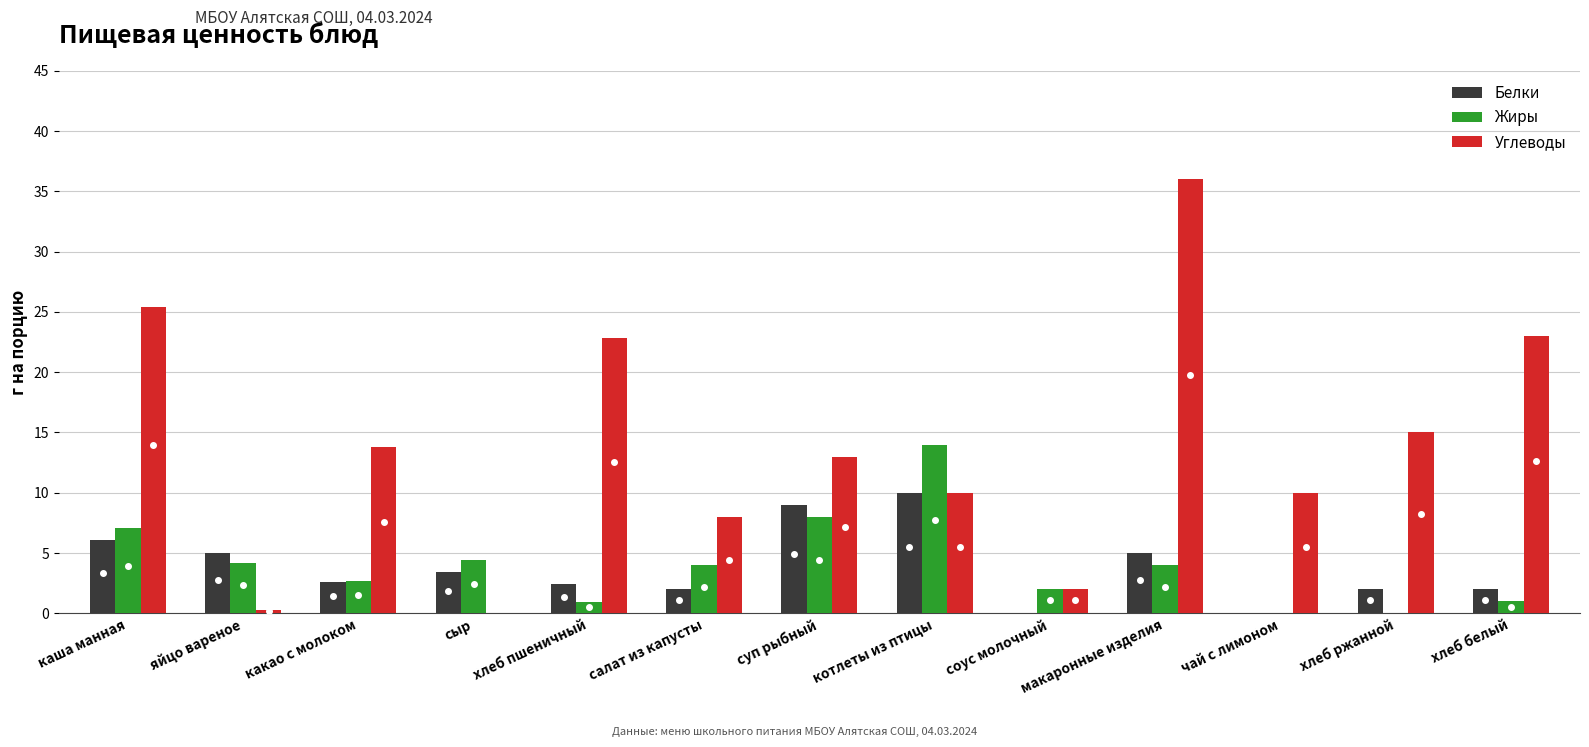

Which category has the highest value across all series?

макаронные изделия